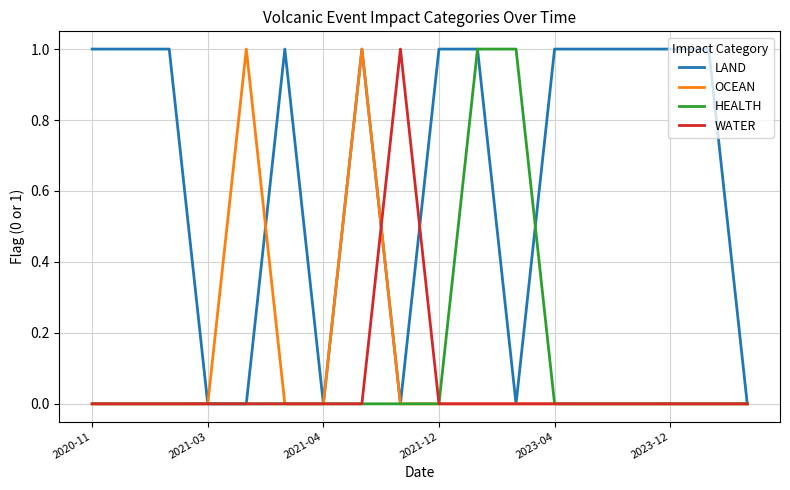

What are all the series names shown in the legend?

LAND, OCEAN, HEALTH, WATER